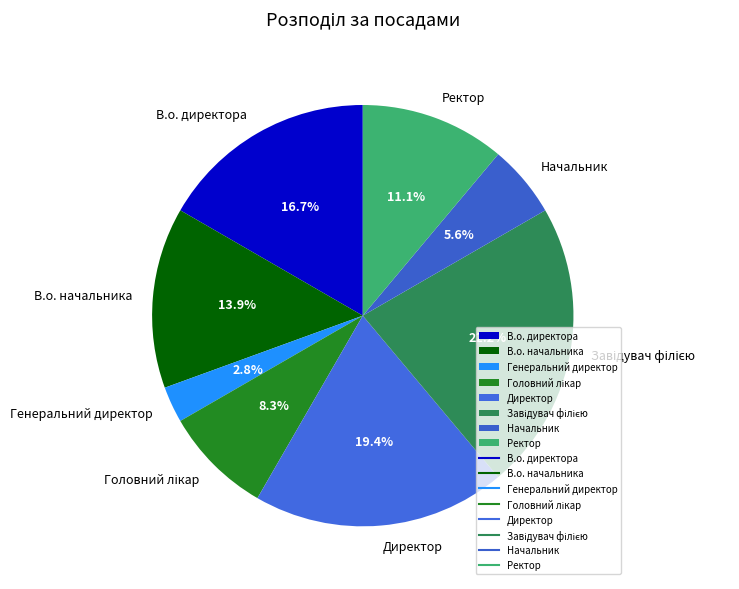

Which category has the smallest portion of the pie?

Генеральний директор